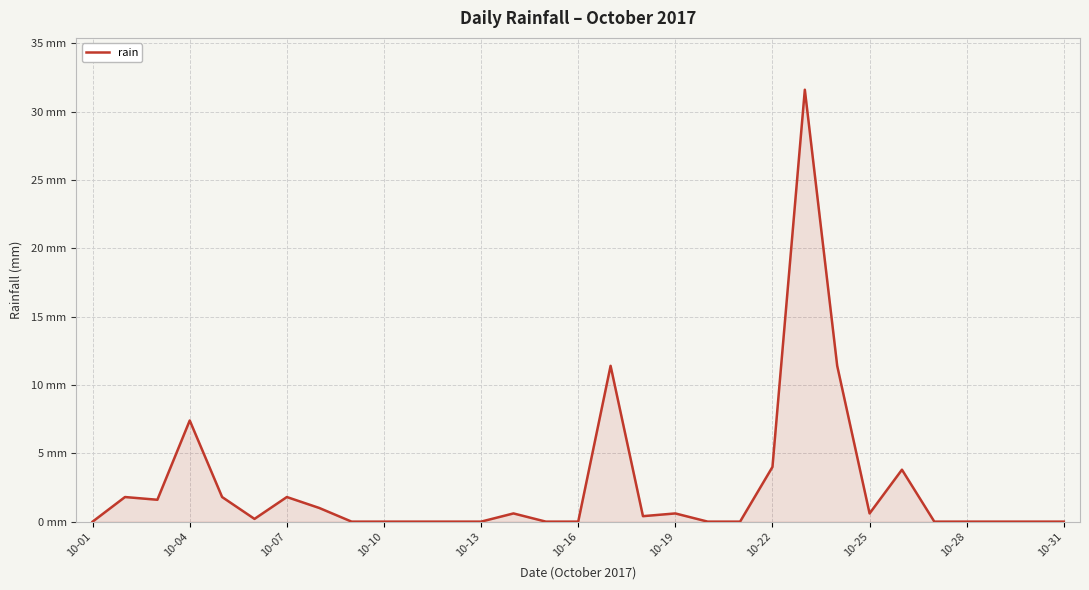

What is the maximum value shown in the chart?

31.6